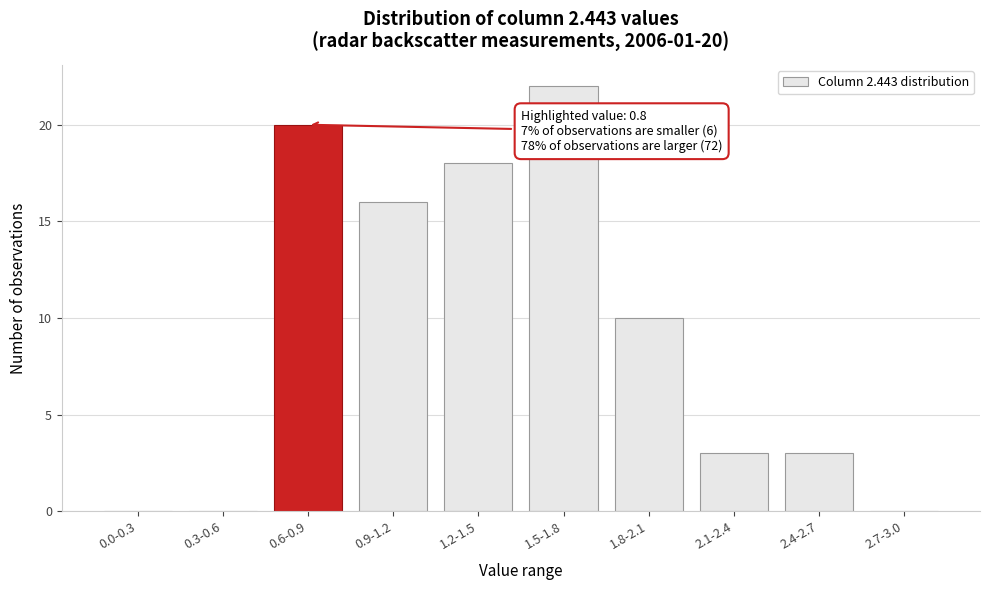

Reading left to right, transcribe all the data shown in this chart.

0.0-0.3=0	0.3-0.6=0	0.6-0.9=20	0.9-1.2=16	1.2-1.5=18	1.5-1.8=22	1.8-2.1=10	2.1-2.4=3	2.4-2.7=3	2.7-3.0=0